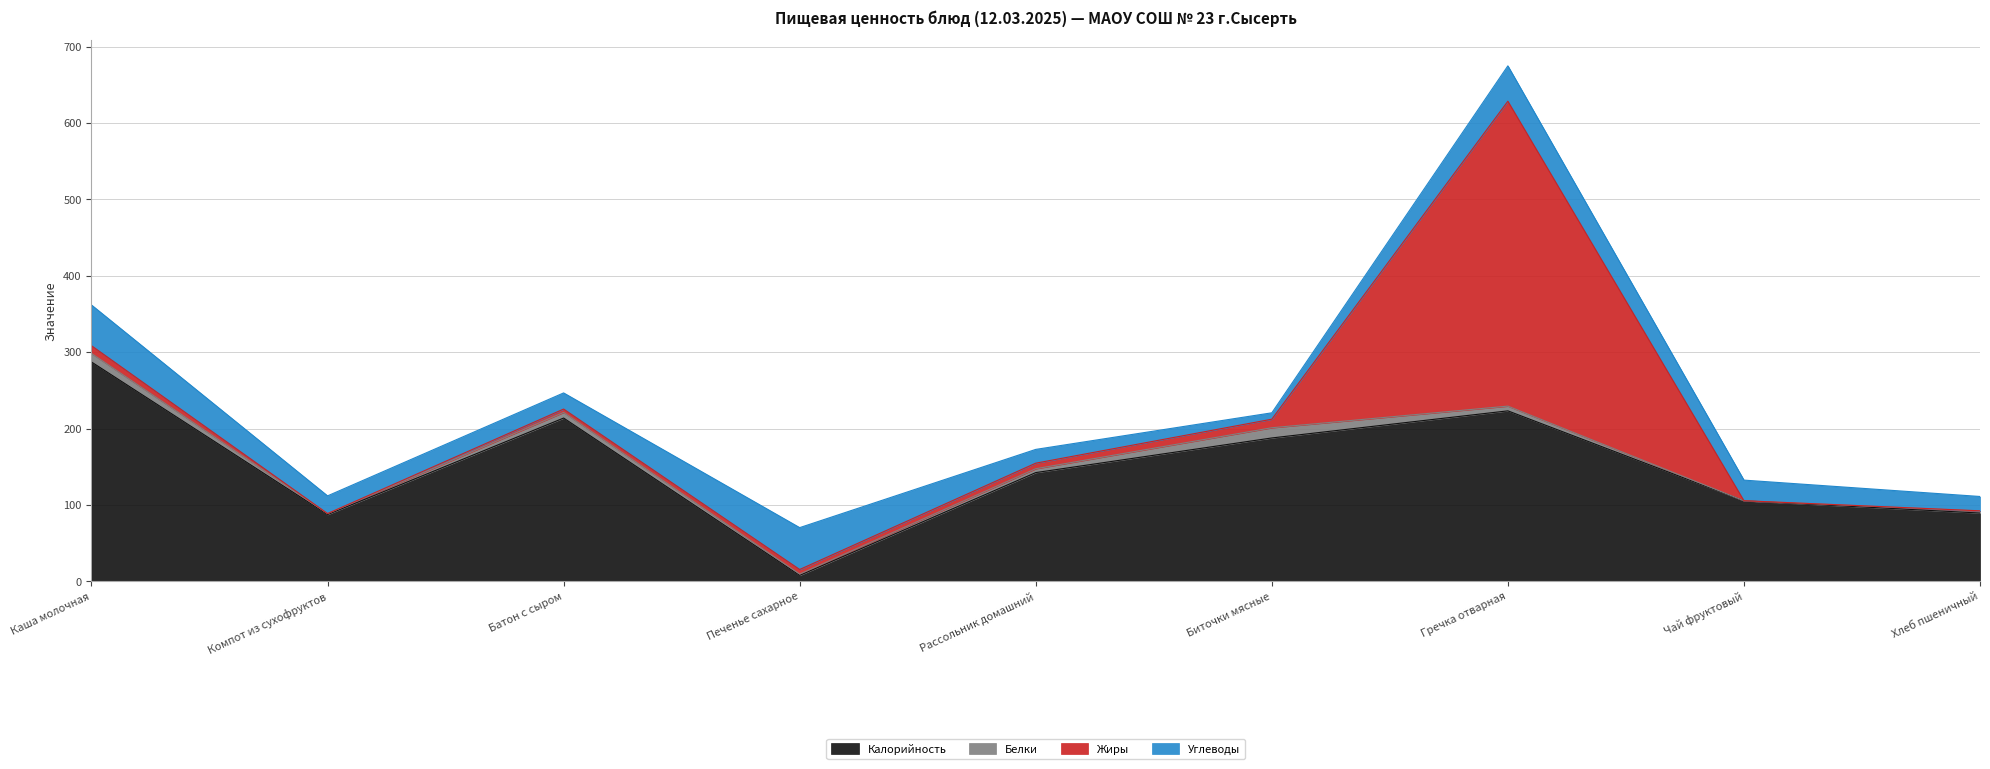

What is the maximum value shown in the chart?

399.0